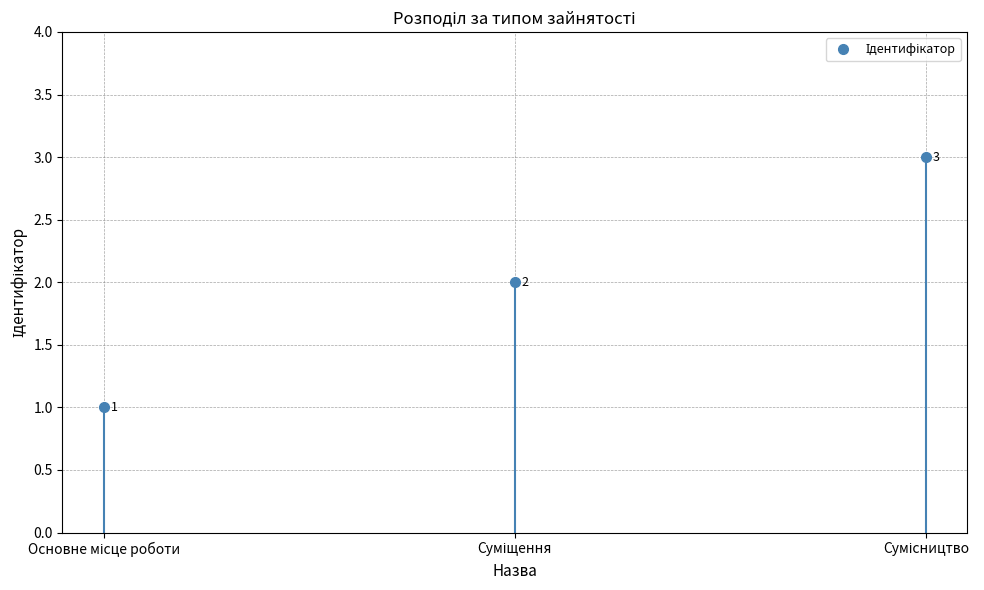

What is the sum of all values?

6